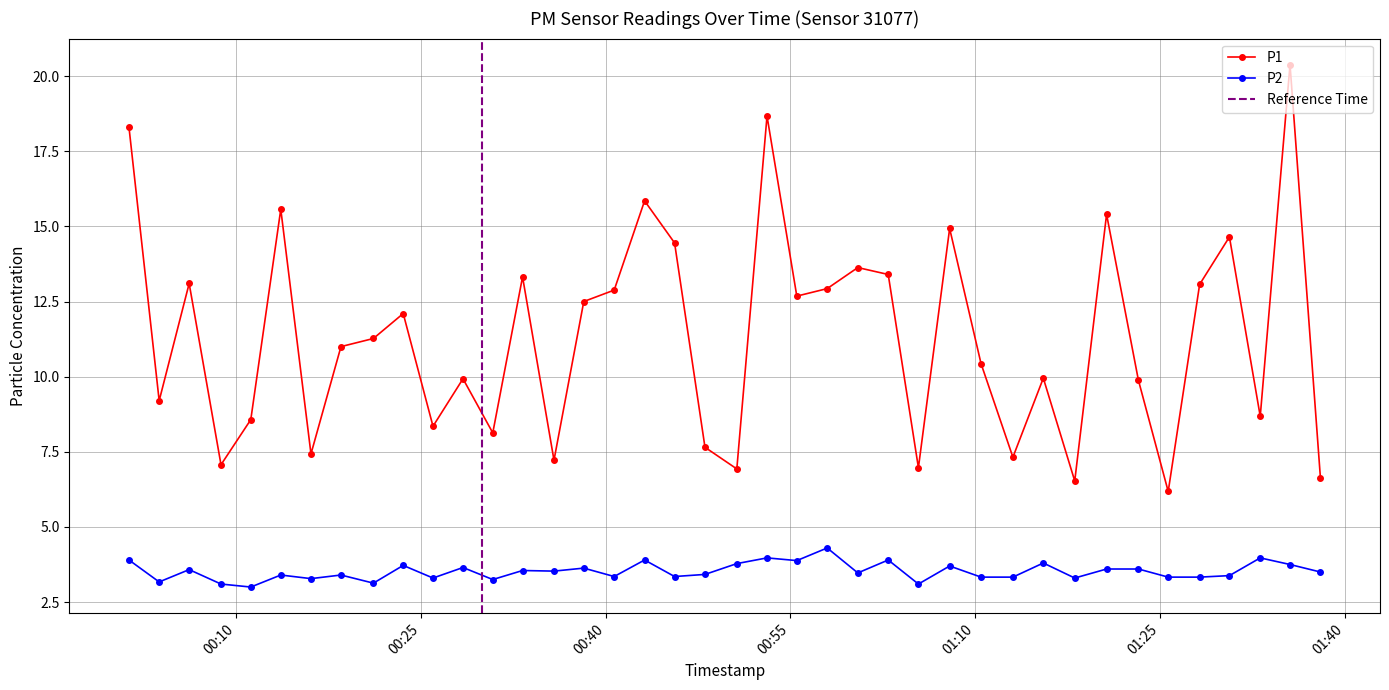

What is the maximum value for P2?

4.3